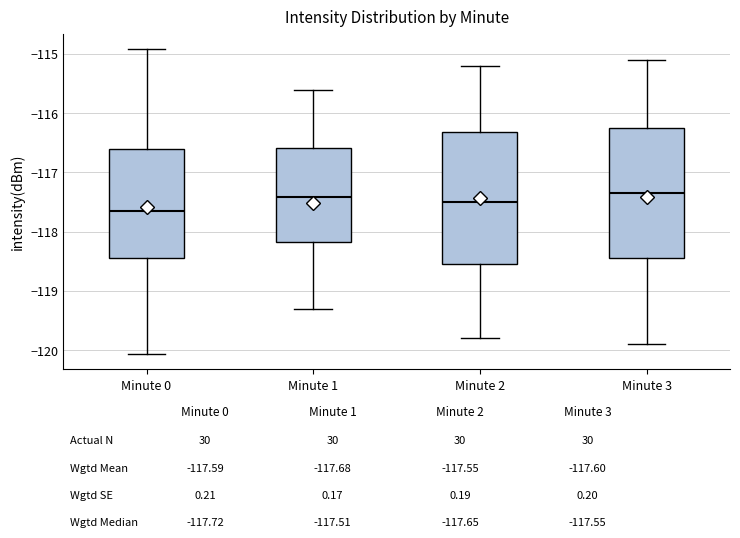

Where is the upper edge of the box for Minute 1 on the y-axis? The values are not printed on the chart, so give them approximately, as read against the axis.

-116.6